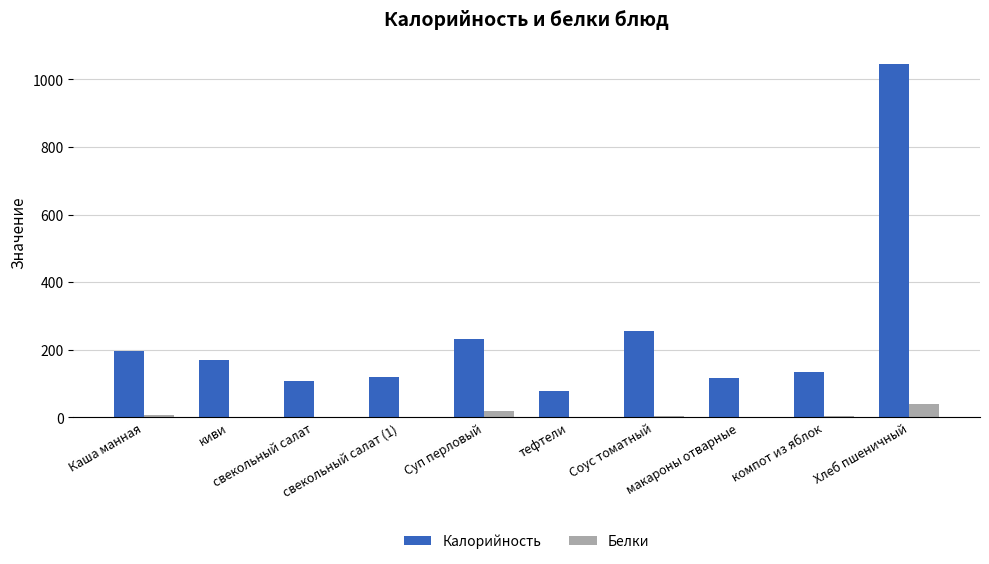

Which series has the largest total across all categories?

Калорийность